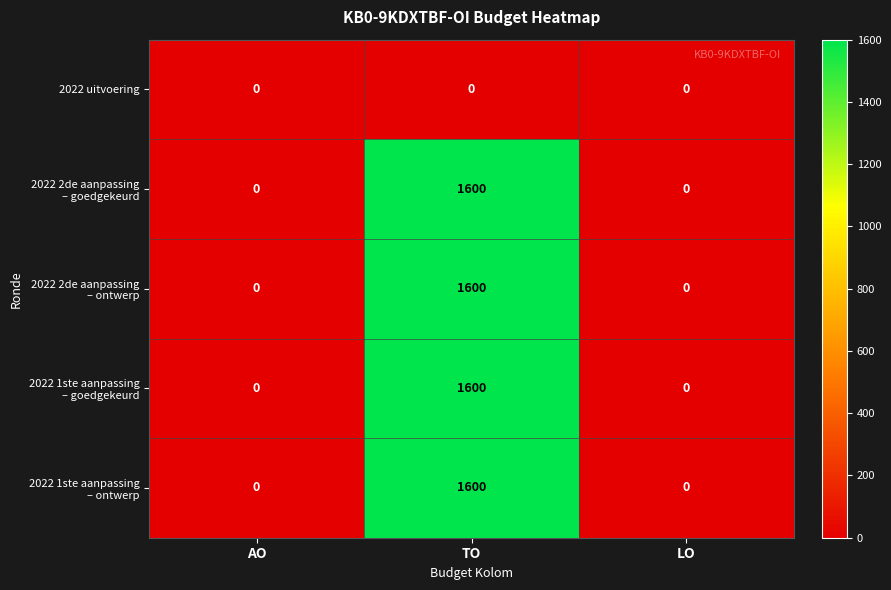

What is the total value across all series at TO?

6400